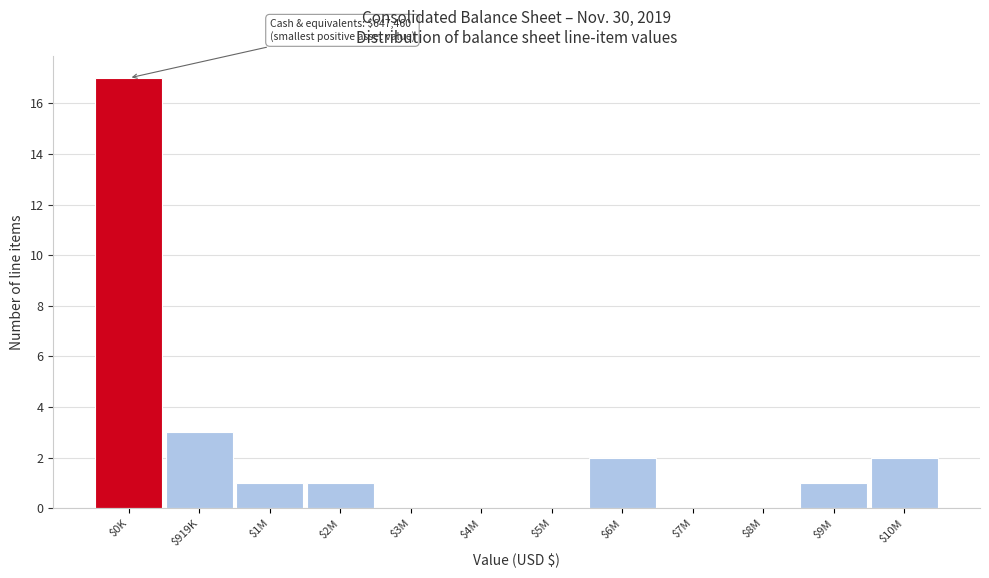

What is the sum of all values?

27